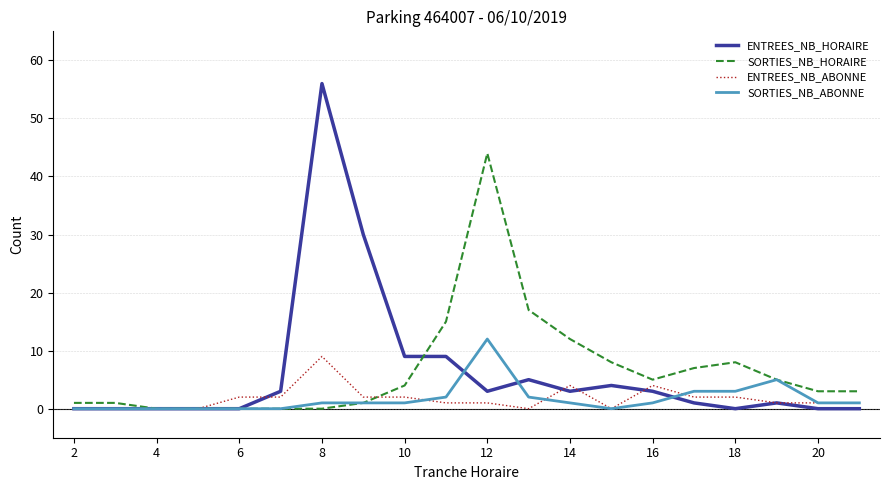

How many values in the SORTIES_NB_HORAIRE series are below 4?

10